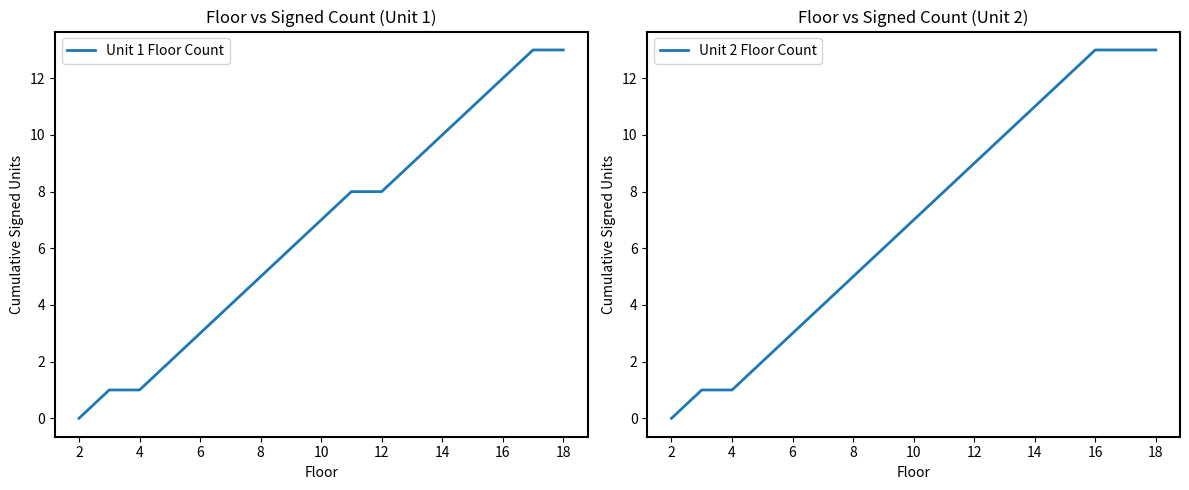

Reading right to left, what are all the values shown in this chart?

Unit 1 Floor Count: 13	13	12	11	10	9	8	8	7	6	5	4	3	2	1	1	0
Unit 2 Floor Count: 13	13	13	12	11	10	9	8	7	6	5	4	3	2	1	1	0